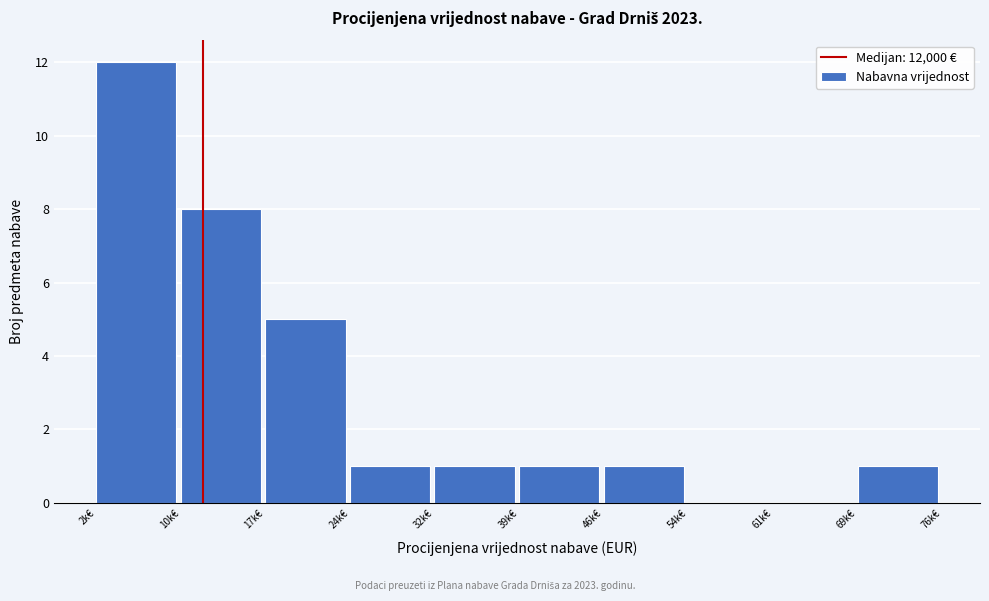

Reading left to right, extract all data points from this chart.

2k€=12	10k€=8	17k€=5	24k€=1	32k€=1	39k€=1	46k€=1	54k€=0	61k€=0	69k€=1